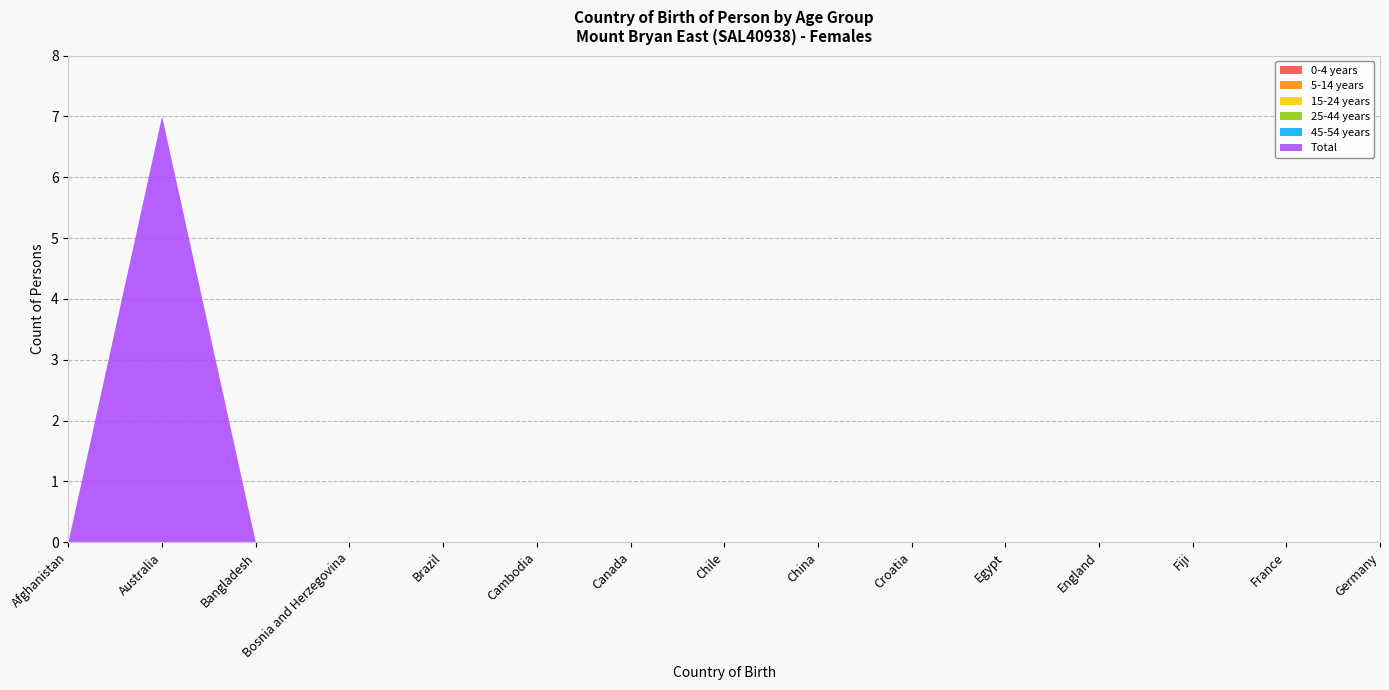

Reading left to right, list all the values displayed in this chart.

0-4 years: 0	0	0	0	0	0	0	0	0	0	0	0	0	0	0
5-14 years: 0	0	0	0	0	0	0	0	0	0	0	0	0	0	0
15-24 years: 0	0	0	0	0	0	0	0	0	0	0	0	0	0	0
25-44 years: 0	0	0	0	0	0	0	0	0	0	0	0	0	0	0
45-54 years: 0	0	0	0	0	0	0	0	0	0	0	0	0	0	0
Total: 0	7	0	0	0	0	0	0	0	0	0	0	0	0	0